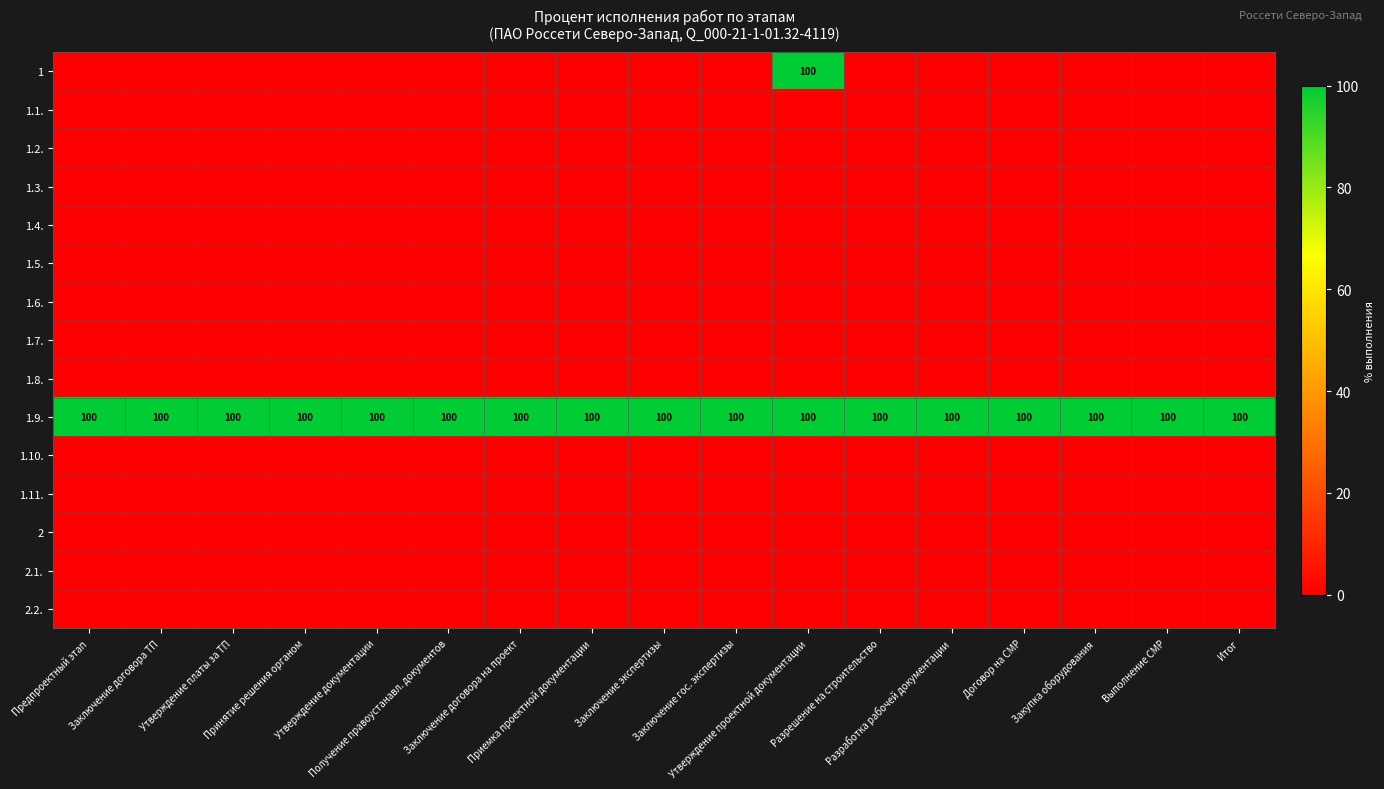

Between Заключение договора на проект and Принятие решения органом, which is larger?

Заключение договора на проект